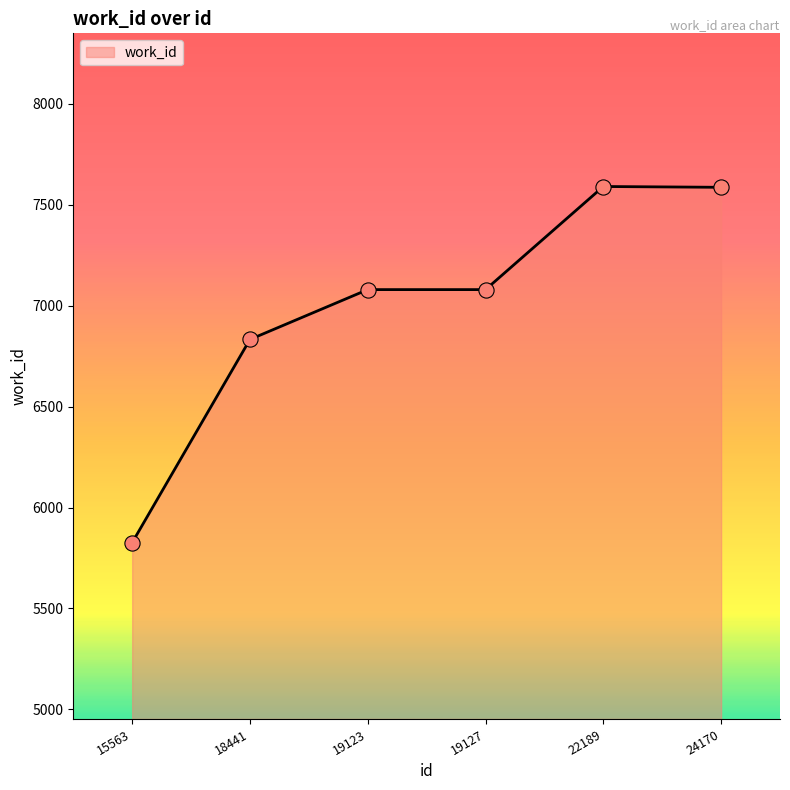

What is the ratio of the value at 19127 to the value at 24170?

0.9